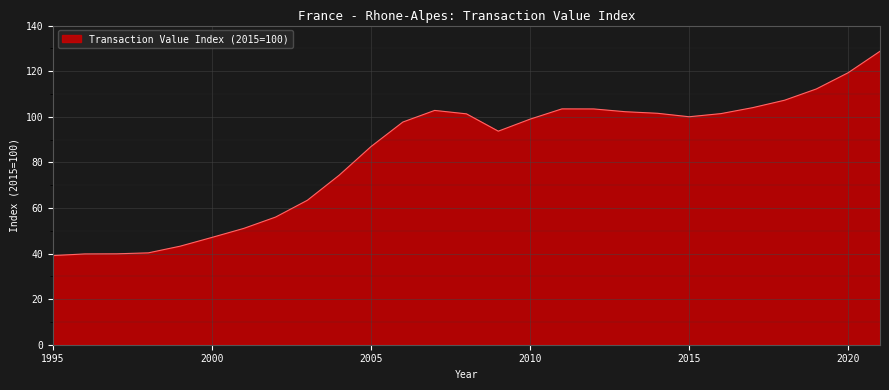

What is the difference between the maximum and minimum values?

89.6